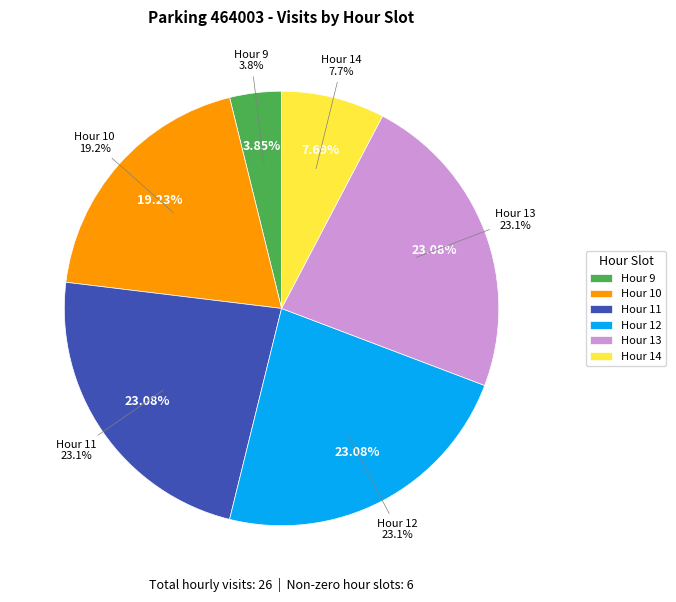

Is 4 the majority of the pie?

No